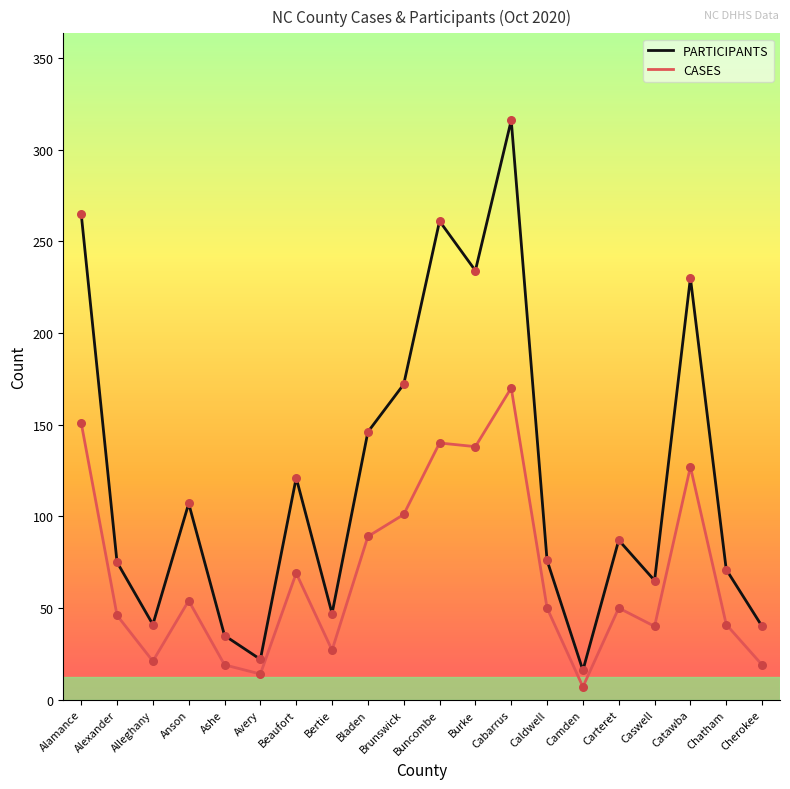

Between Bertie and Chatham, which series saw the biggest shift?

PARTICIPANTS